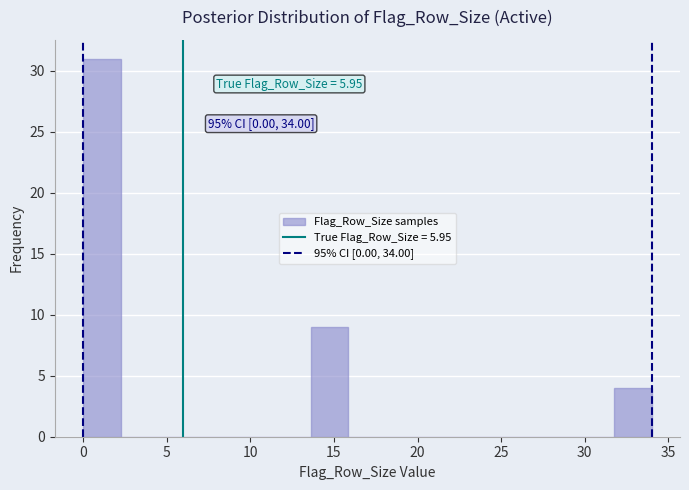

Which range on the x-axis has the tallest bar?

0.0 to 2.5